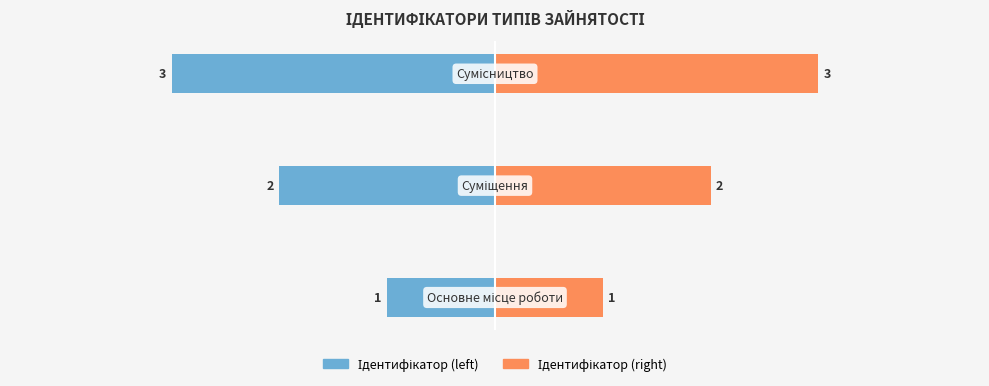

How many data points in Ідентифікатор (left) are less than -2?

1